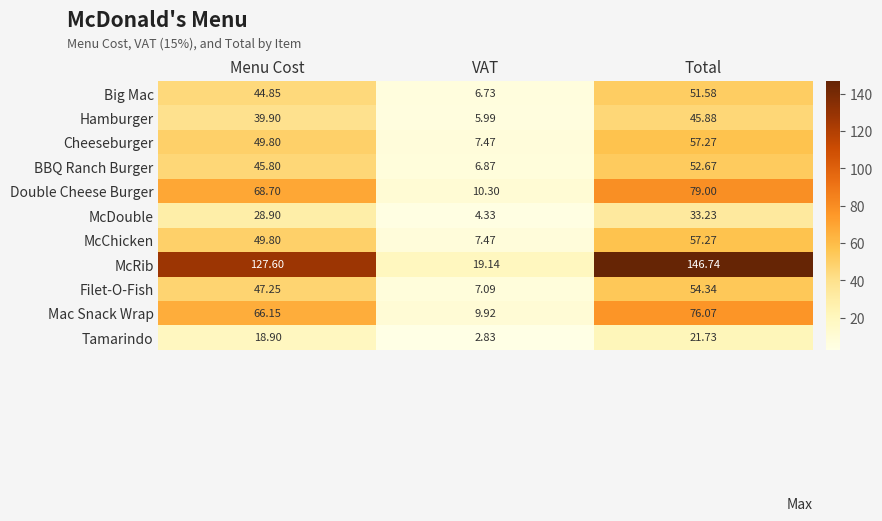

Between VAT and Total, which series saw the biggest shift?

McRib